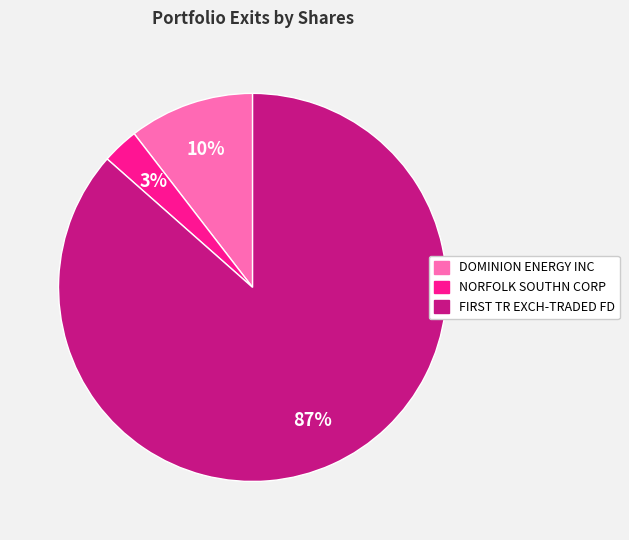

To the nearest percent, what percentage of the pie is DOMINION ENERGY INC?

10%